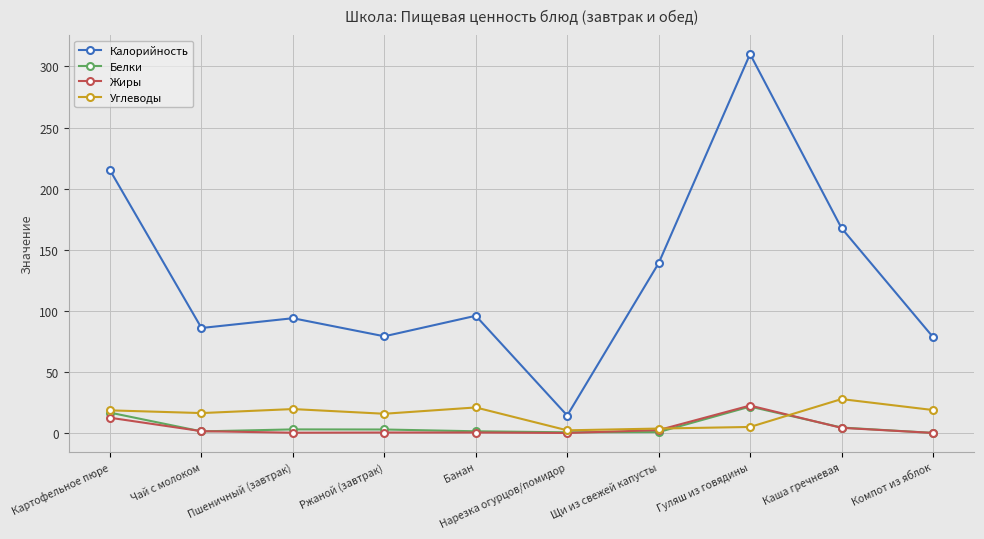

What is the label of the 8th point from the right?

Пшеничный (завтрак)